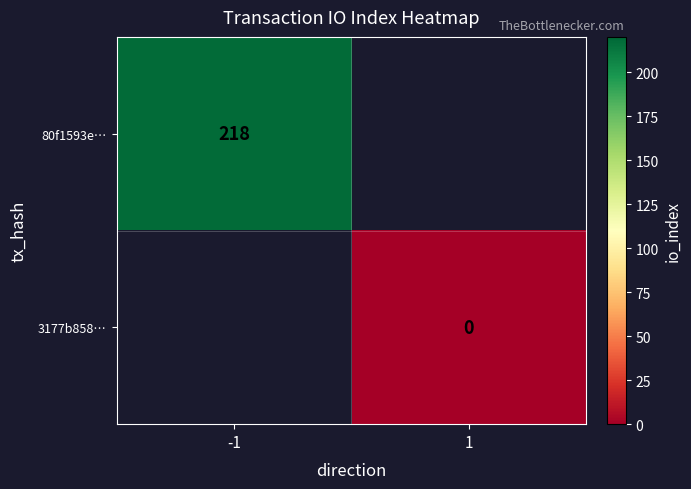

Is the value of 80f1593e… at -1 greater than the value of 3177b858… at -1?

No